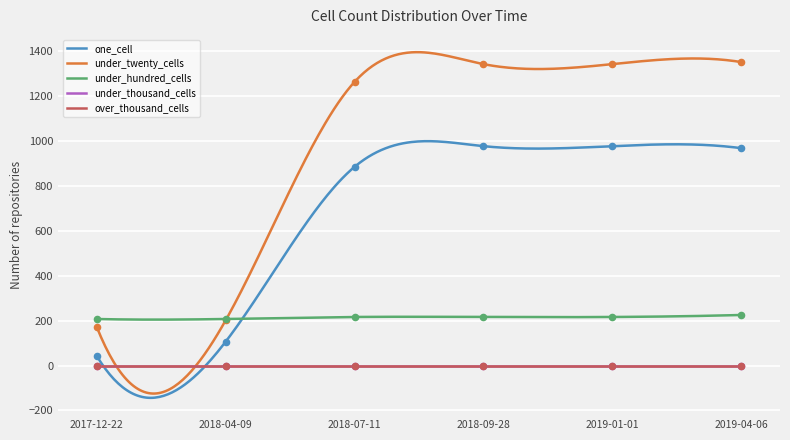

At how many categories does at least one series exceed 1074?

4